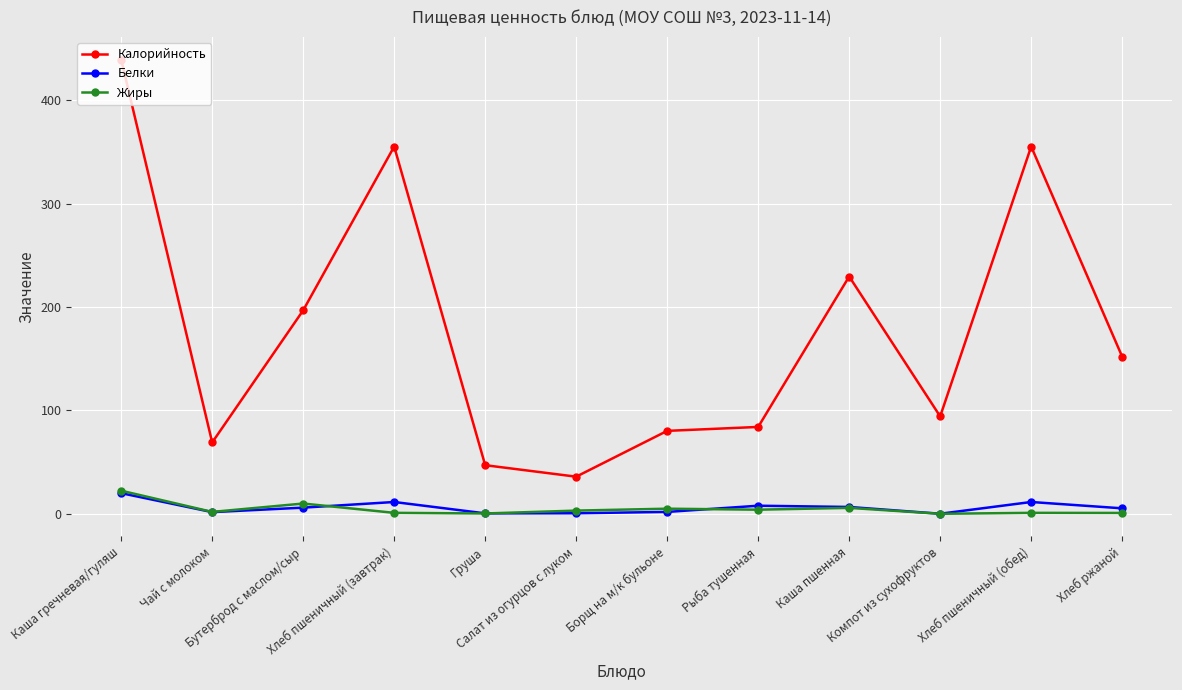

What are all the series names shown in the legend?

Калорийность, Белки, Жиры